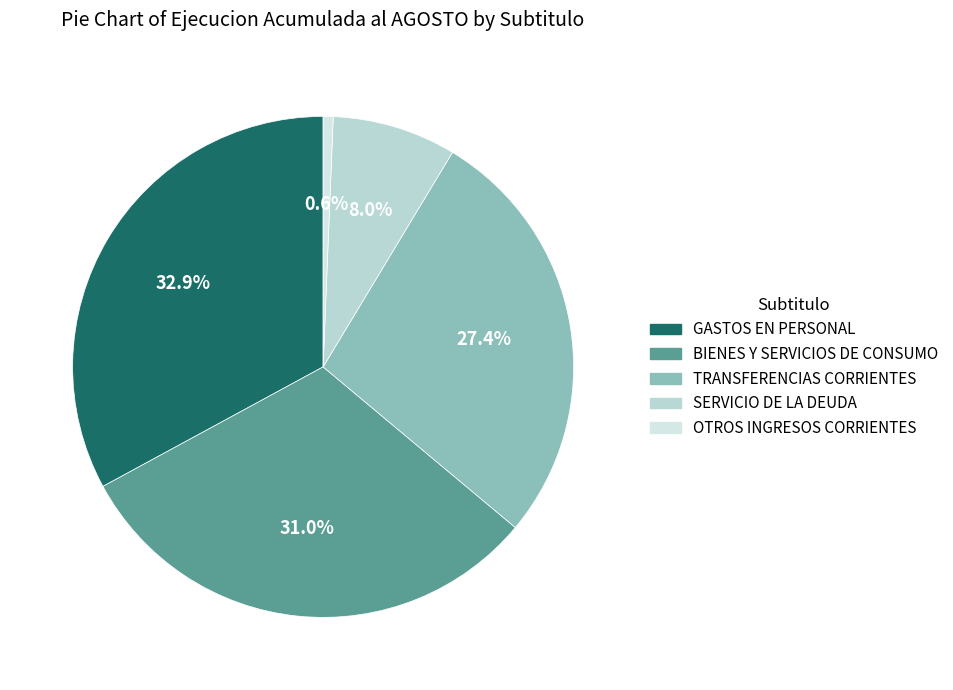

What percentage is the GASTOS EN PERSONAL slice, to the nearest percent?

33%